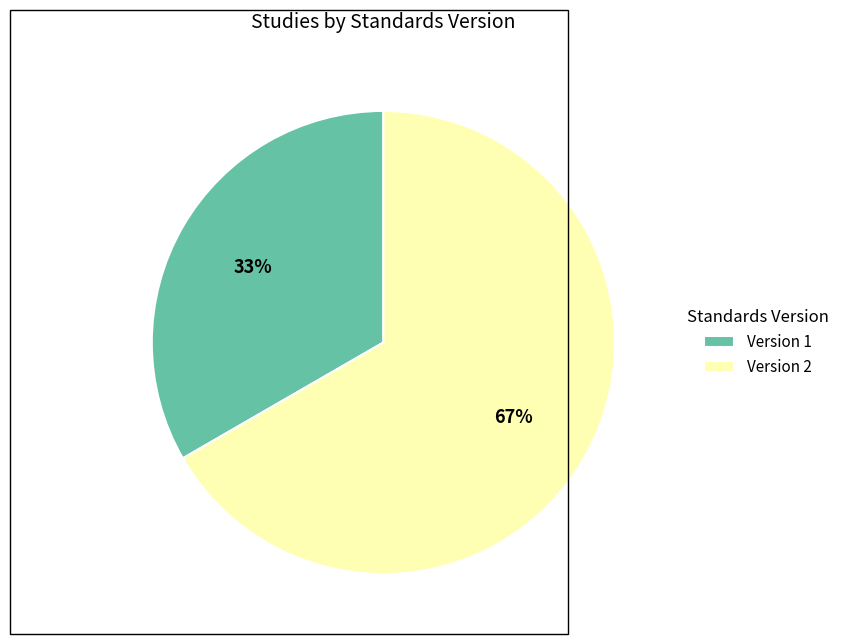

To the nearest percent, what is the combined percentage of Version 2 and Version 1?

100%